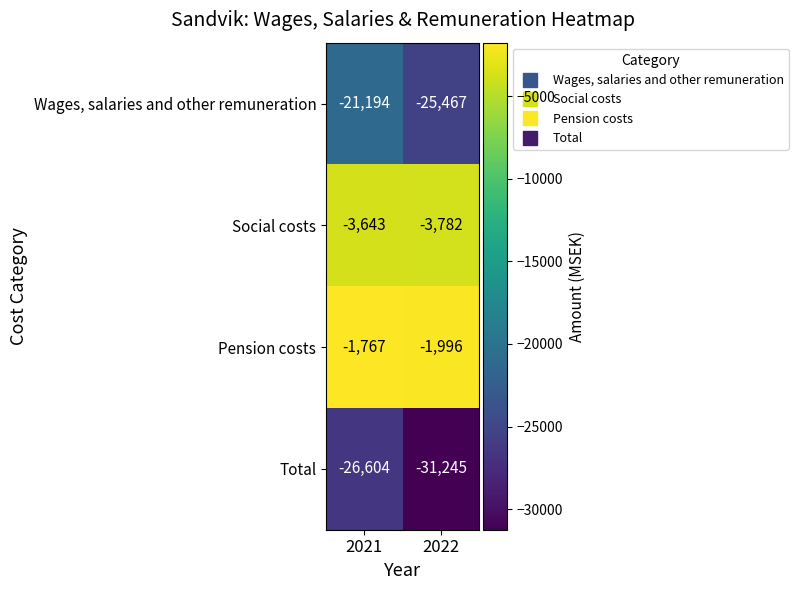

What is the total value across all series at 2021?

-53208